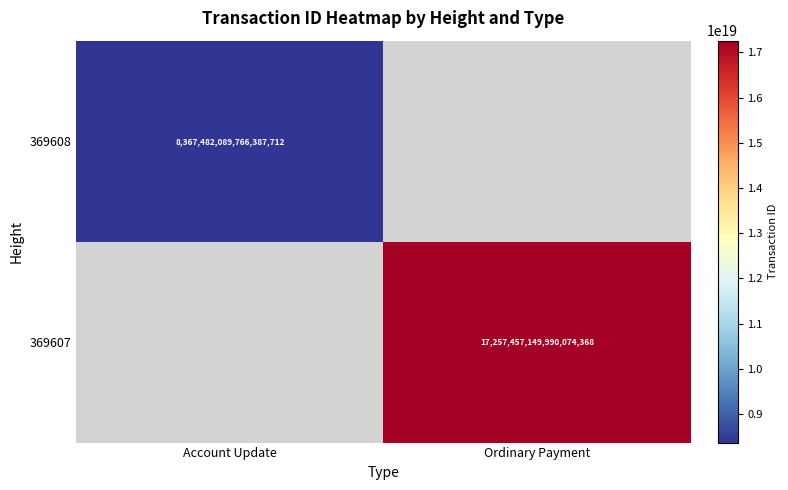

True or false: 369608 has a value of 11739819887765690368 at Account Update.

False